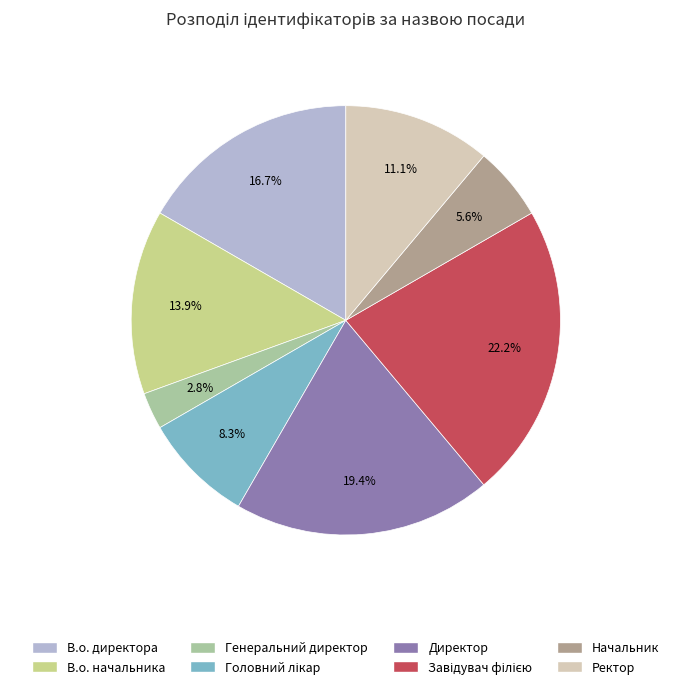

Does Генеральний директор represent more than half of the total?

No